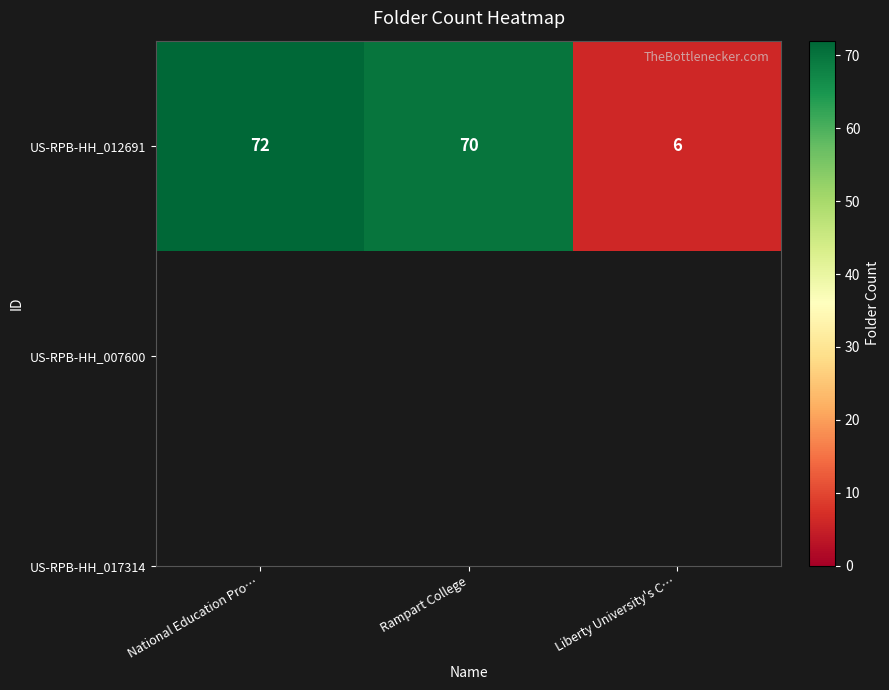

Is it true that the value at Rampart College is 70?

True